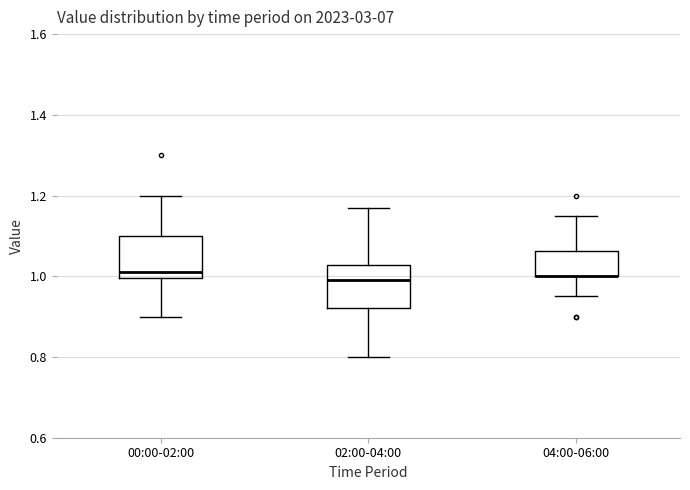

Reading left to right, transcribe this box plot: for each box, give where its median line is, the range the box spans, and where its two whiskers end, as read against the y-axis. The values are not printed on the chart, so give them approximately, as read against the axis.

00:00-02:00: median 1.02, box 1.00 to 1.10, whiskers 0.90 to 1.20
02:00-04:00: median 1.00, box 0.92 to 1.02, whiskers 0.80 to 1.18
04:00-06:00: median 1.00 (drawn on the box's lower edge), box 1.00 to 1.06, whiskers 0.96 to 1.16